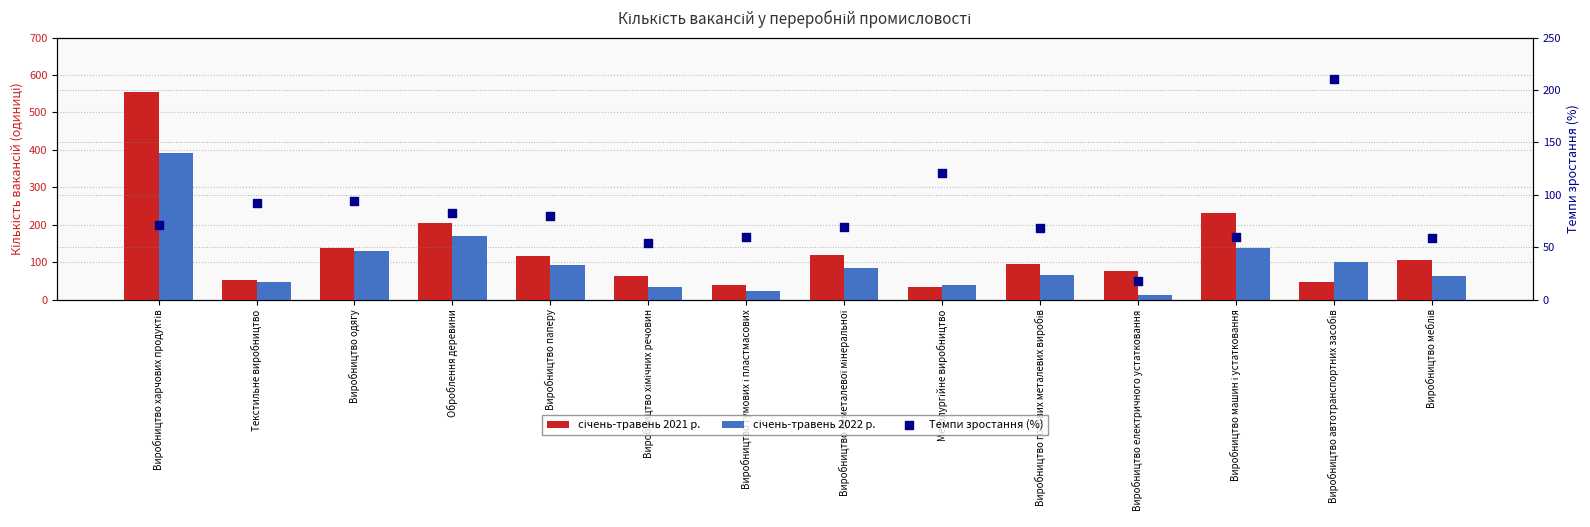

Which series has the largest total across all categories?

січень-травень 2021 р.